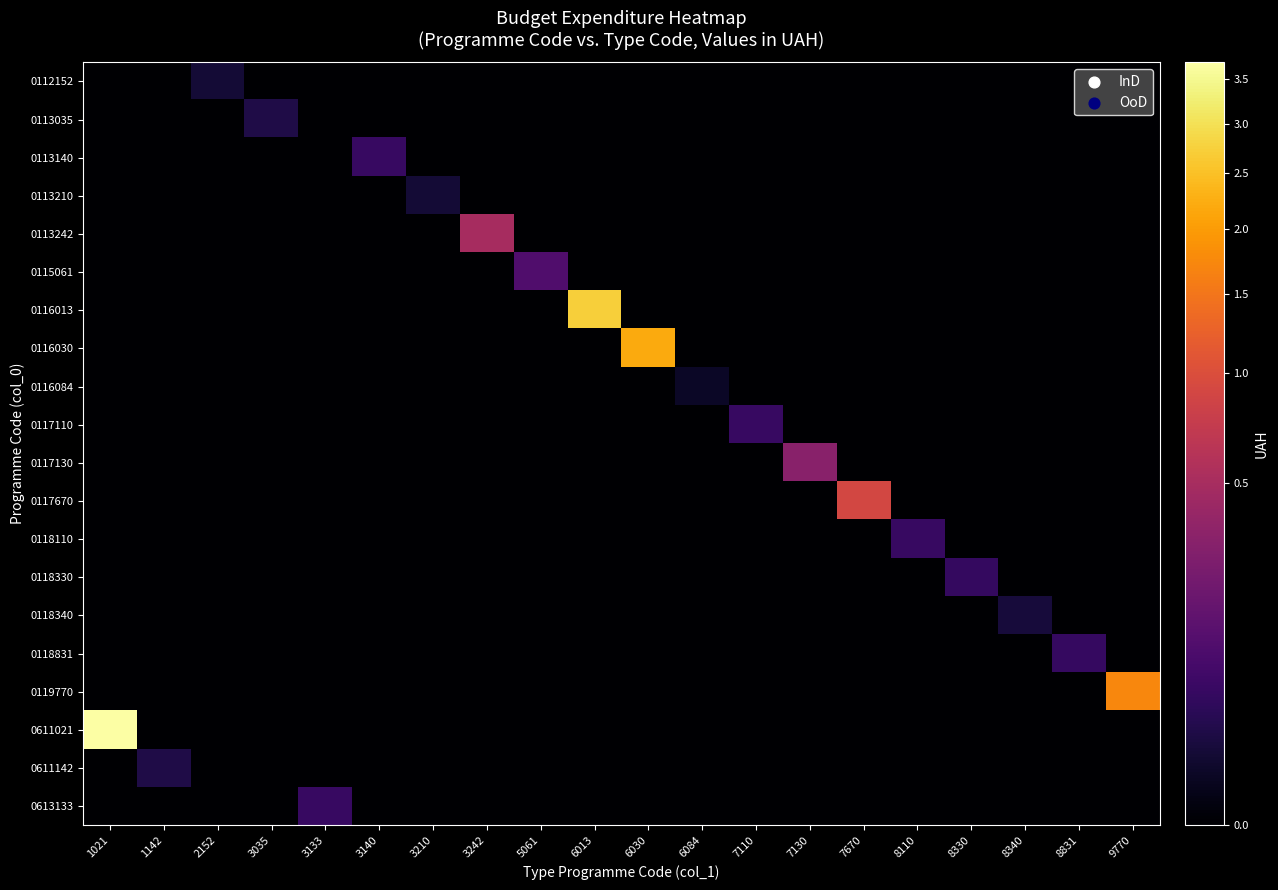

Which has a higher value, 8340 or 6030?

8340